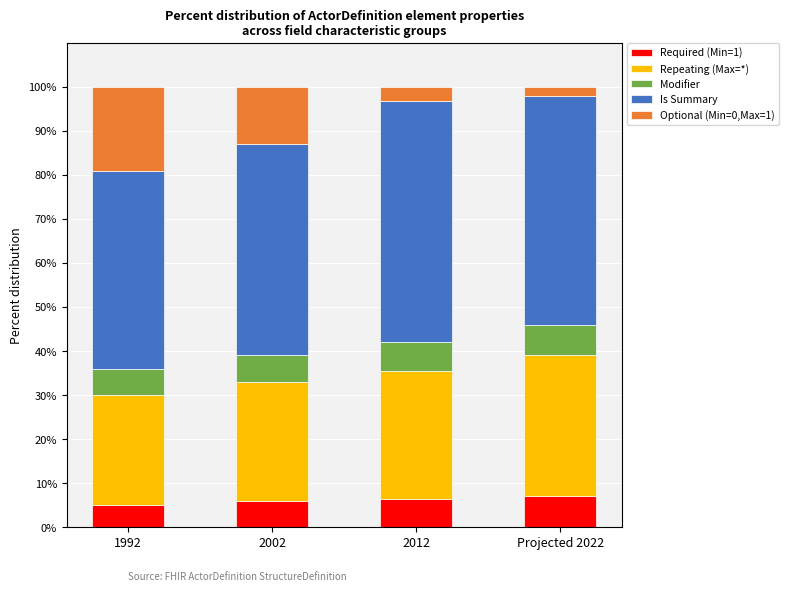

What is the maximum value for Required (Min=1)?

7.0